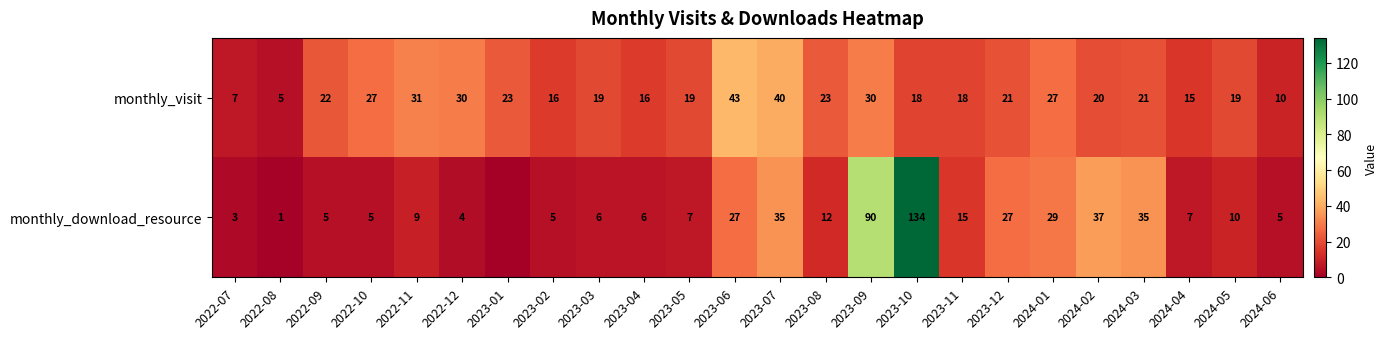

What is the sum of the monthly_download_resource values at 2023-06 and 2023-08?

39